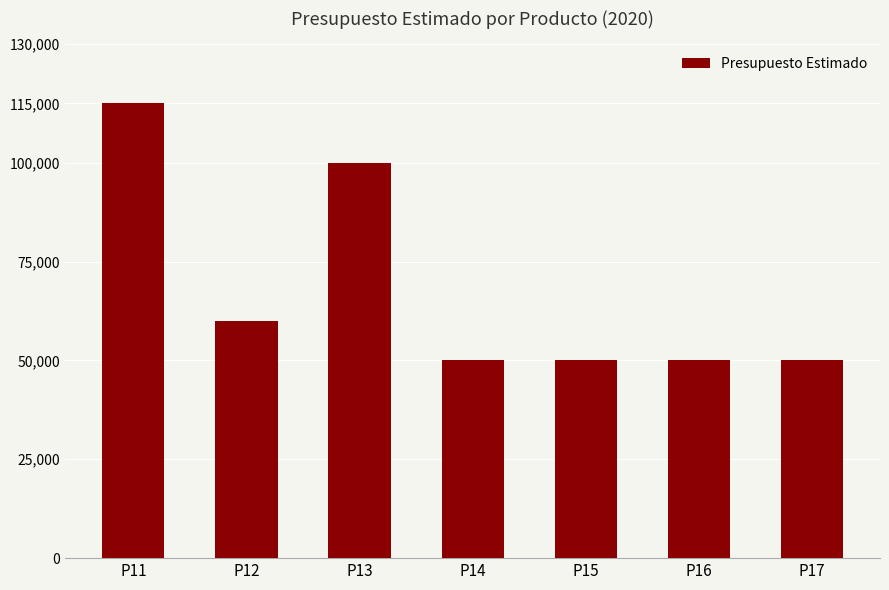

What is the average value?

67857